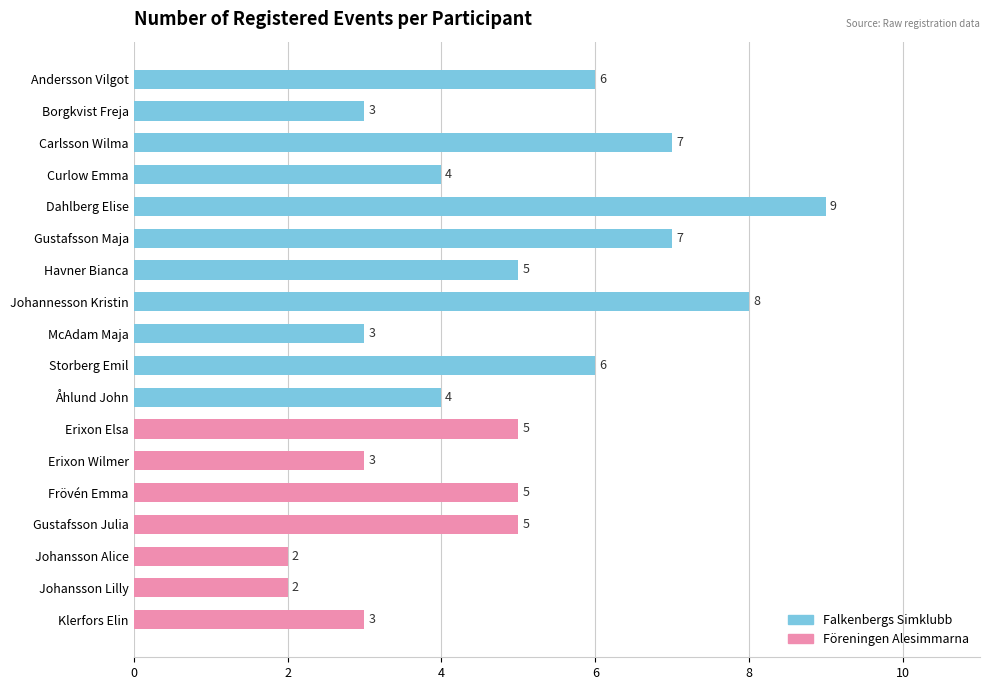

The chart shows a value of 4 at Borgkvist Freja. True or false?

False